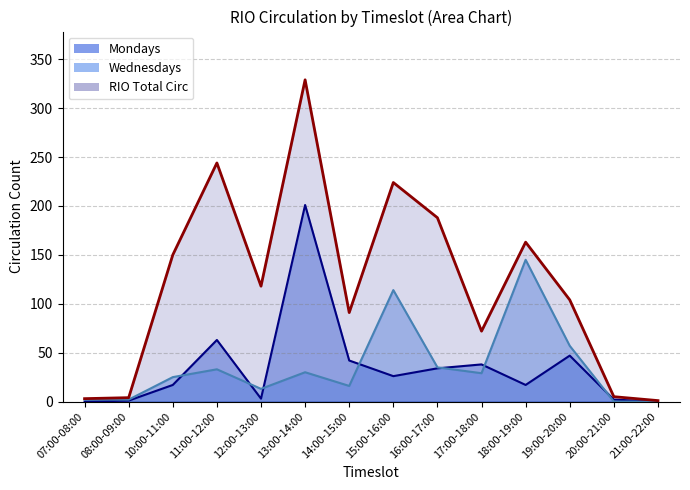

What is the difference between the second highest and minimum values in the RIO Total Circ series?

243